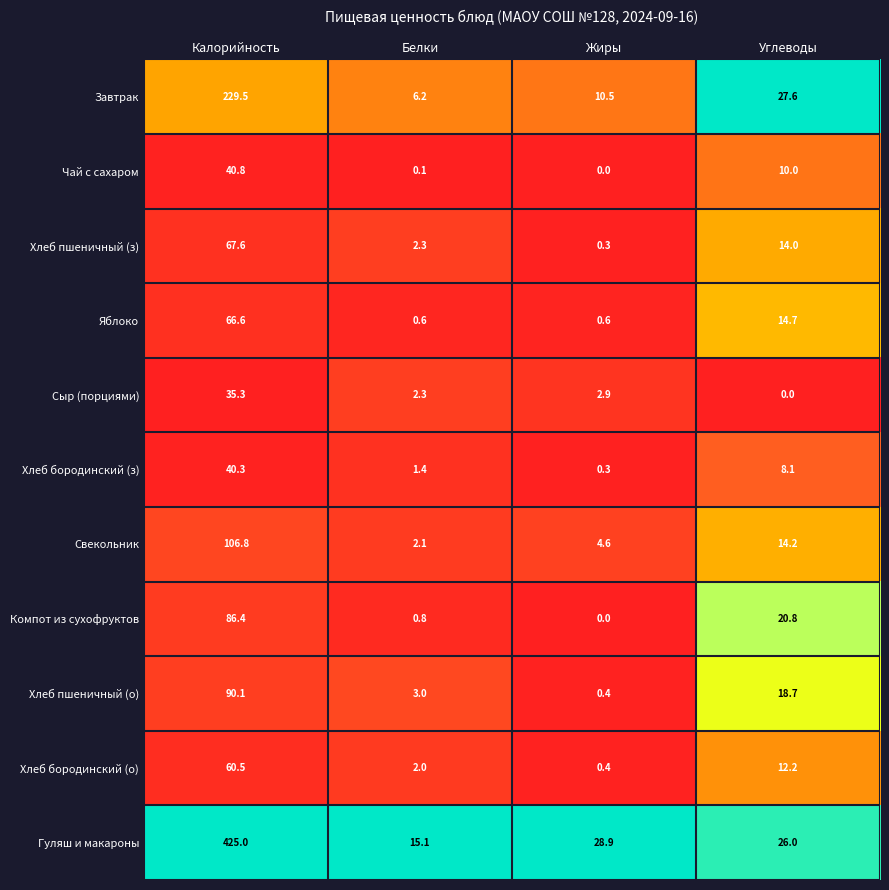

What is the total value across all series at Белки?

35.9